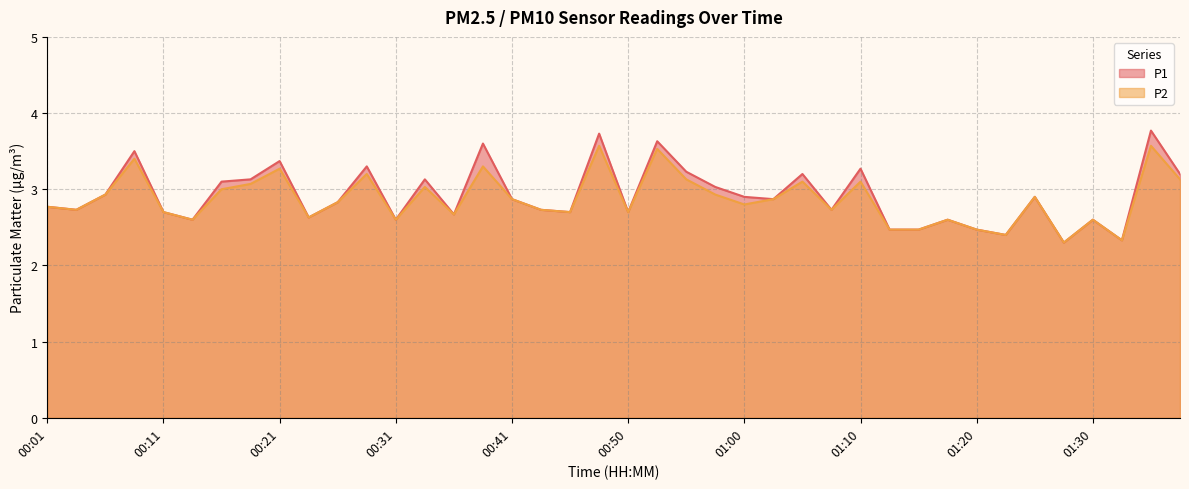

What is the value of the P2 point at the 3rd from the left?

2.9